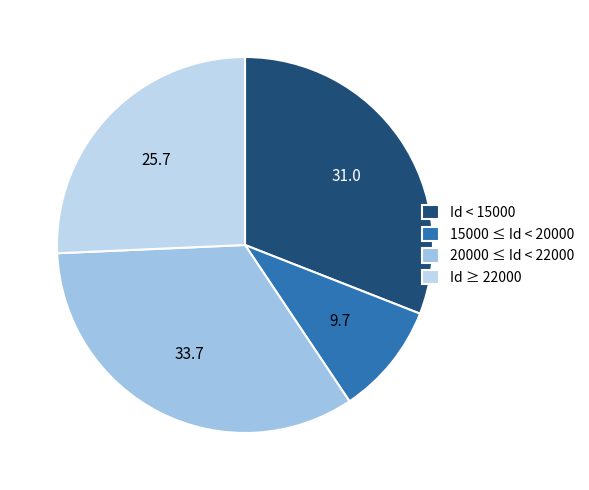

How many slices are in this pie chart?

4